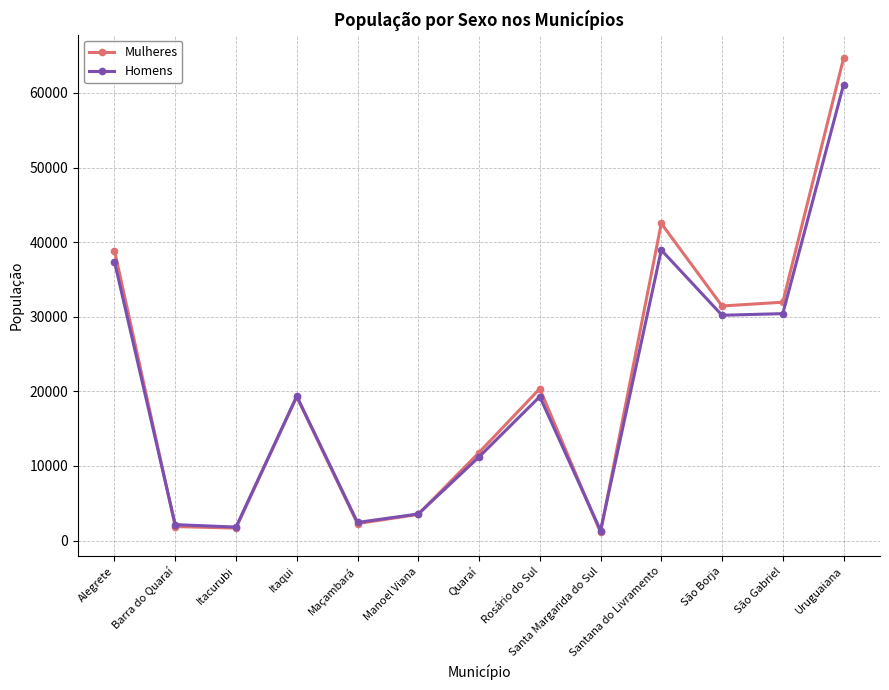

What is the total value across all series at Maçambará?

4684